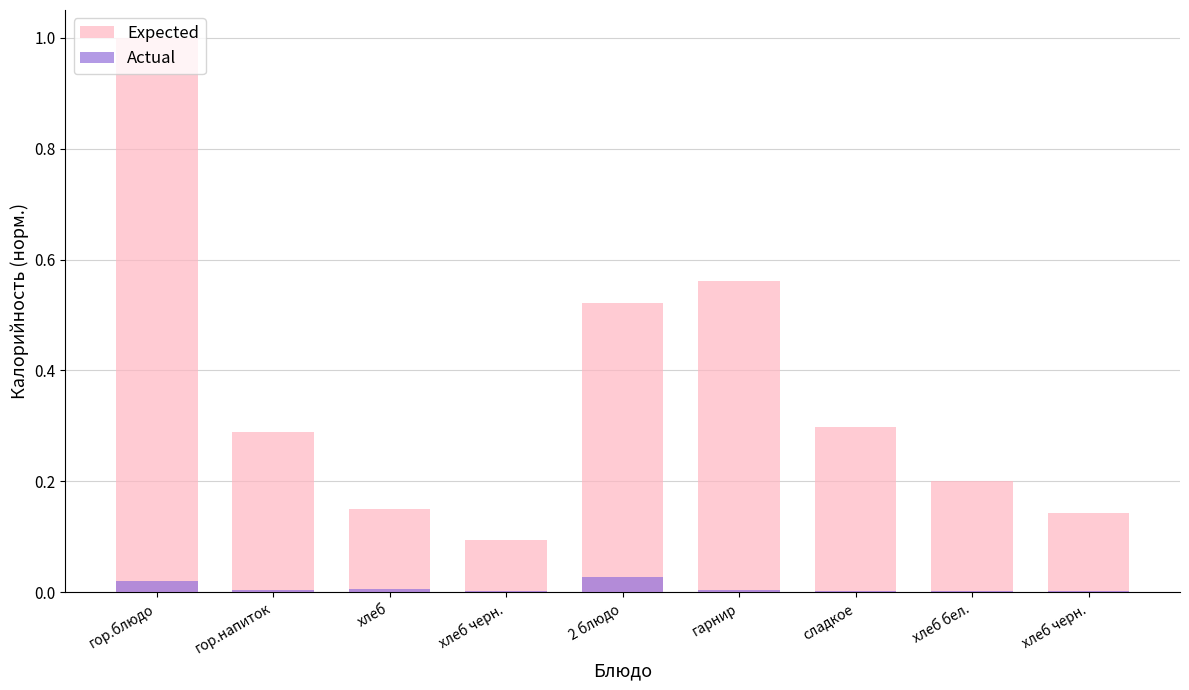

Which series has the largest total across all categories?

Expected